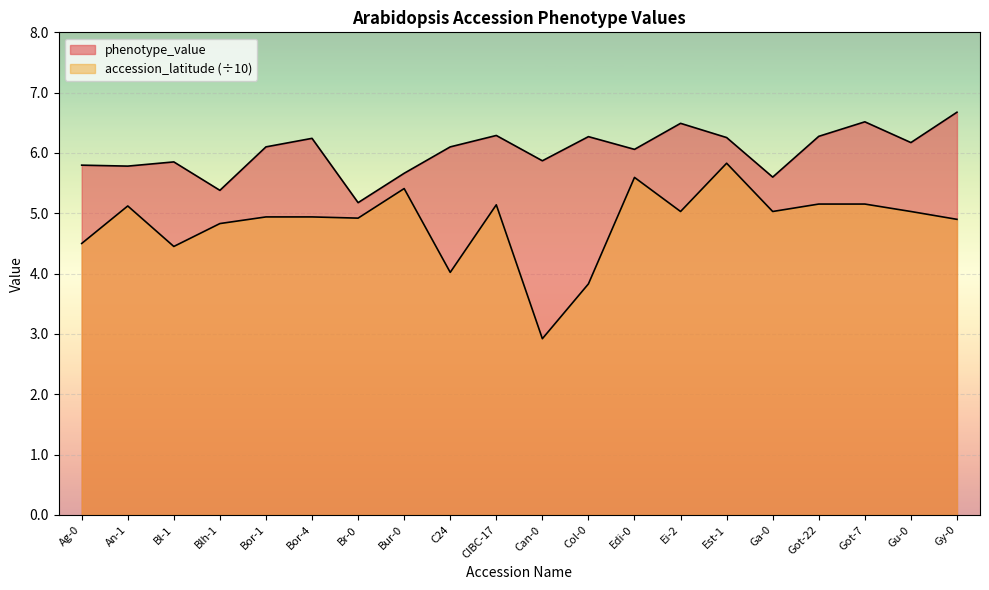

Where is accession_latitude nearest to the value 4?

C24